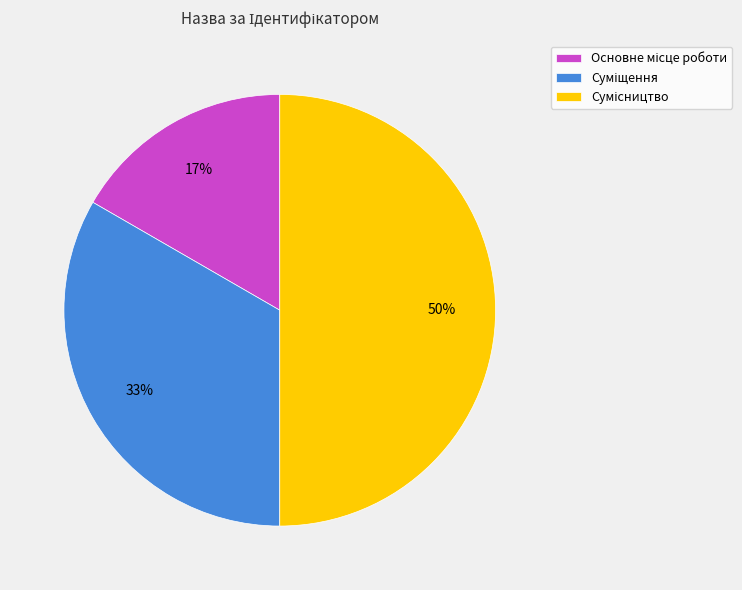

To the nearest percent, what is the difference between the largest and smallest slice percentages?

33%